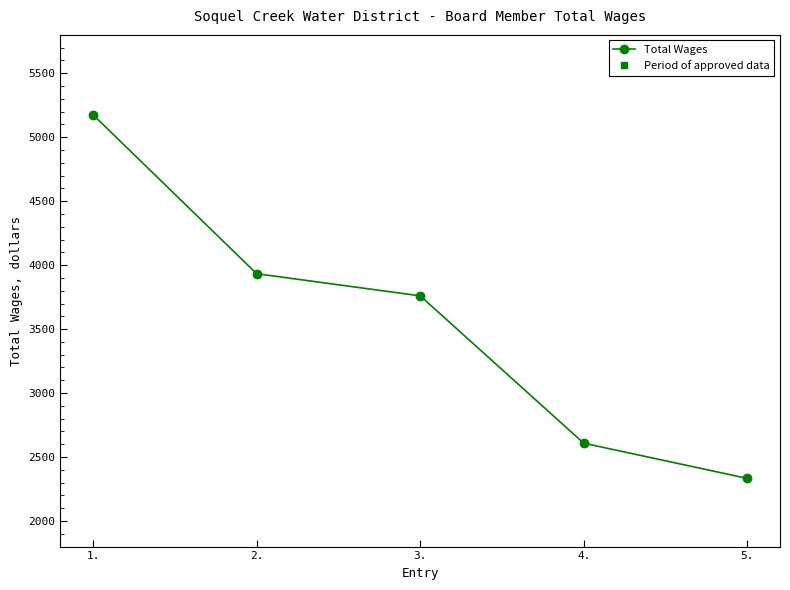

Reading left to right, list all the values displayed in this chart.

Total Wages: 5175	3933	3760	2608	2333
Period of approved data: 5175	3933	3760	2608	2333